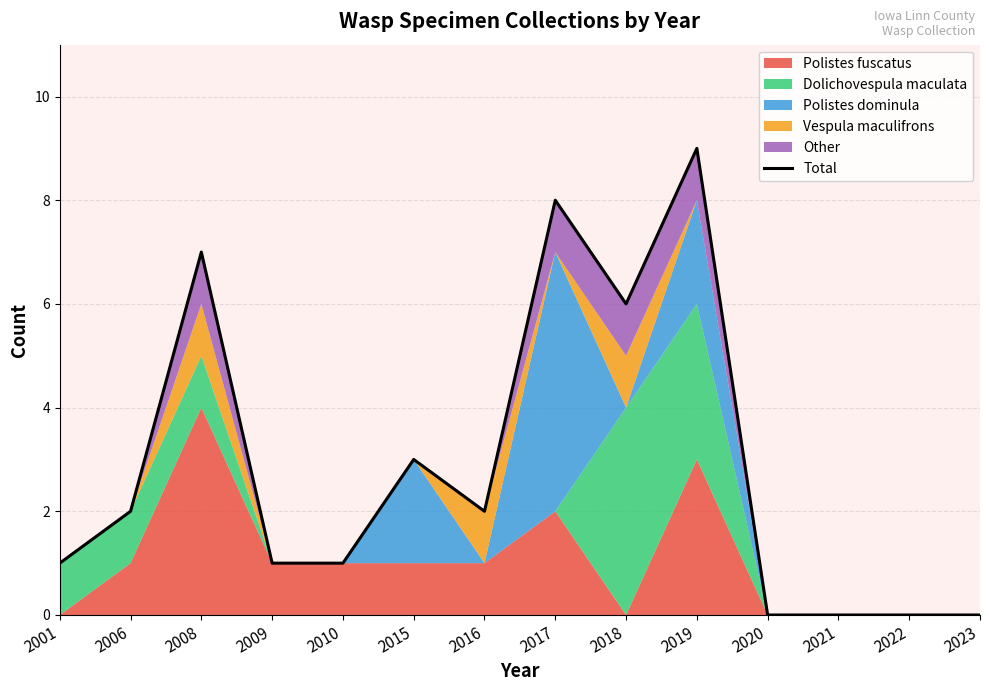

Does the chart display data point markers on the line(s)?

No